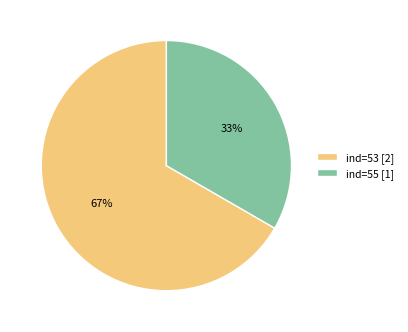

Is it true that ind=53 [2] is 67% of the pie?

True